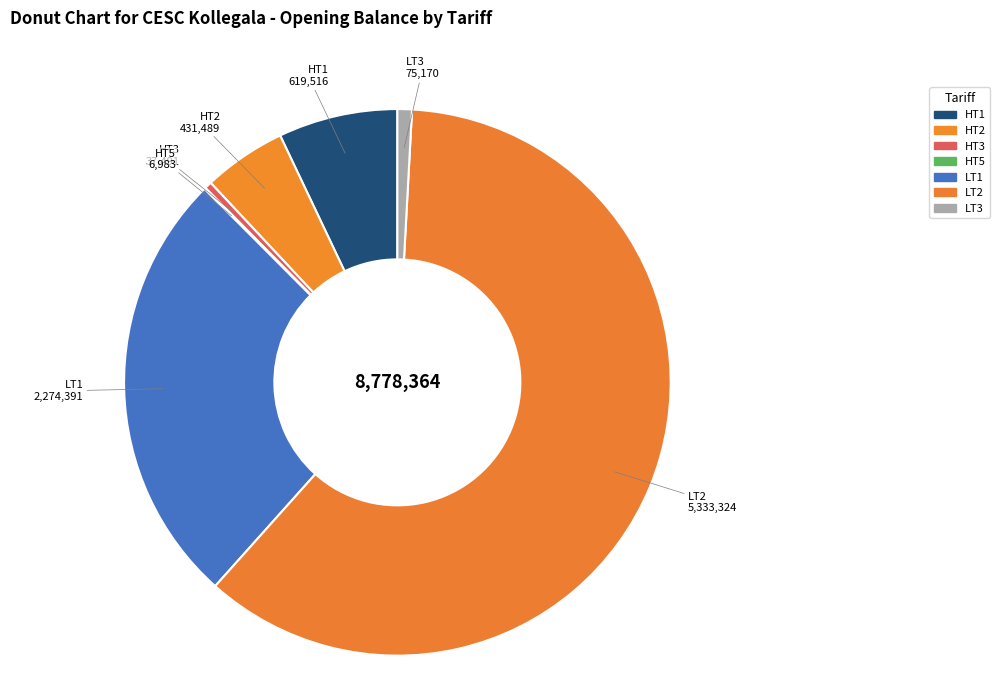

Which slice is the largest?

LT2